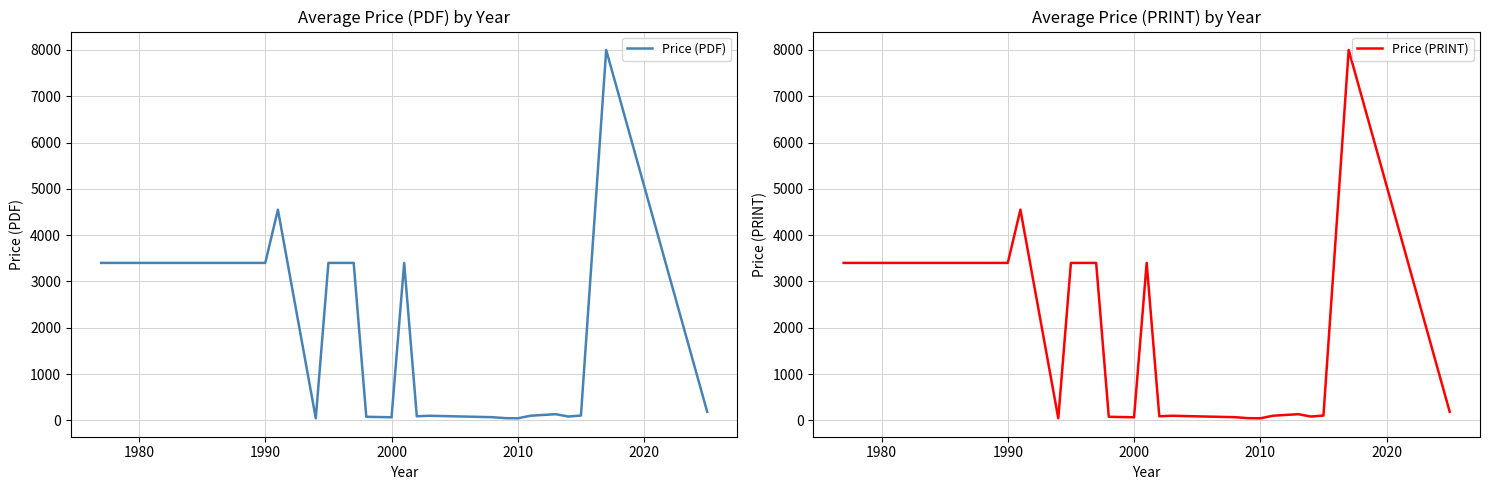

In Price (PDF), how many points are lower than both neighbors (excluding endpoints)?

5